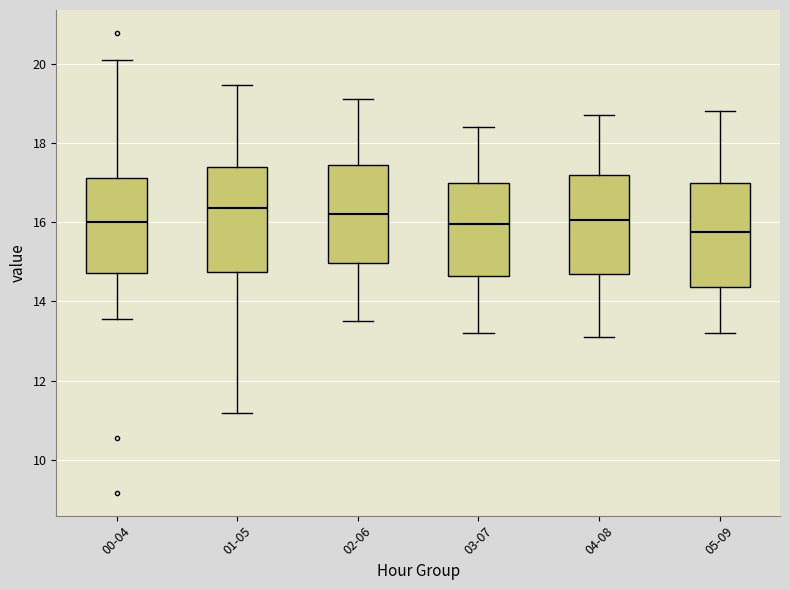

Where is the lower edge of the box for 05-09 on the y-axis? The values are not printed on the chart, so give them approximately, as read against the axis.

14.4